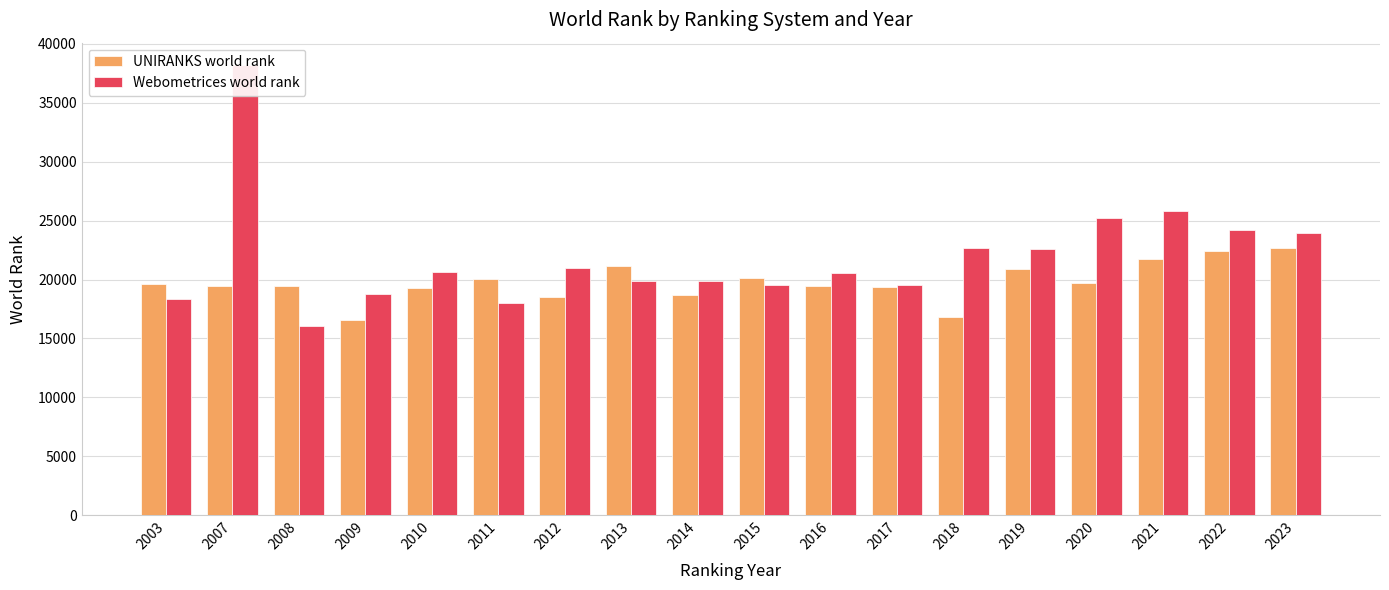

Which series changed the most between 2003 and 2013?

Webometrices world rank